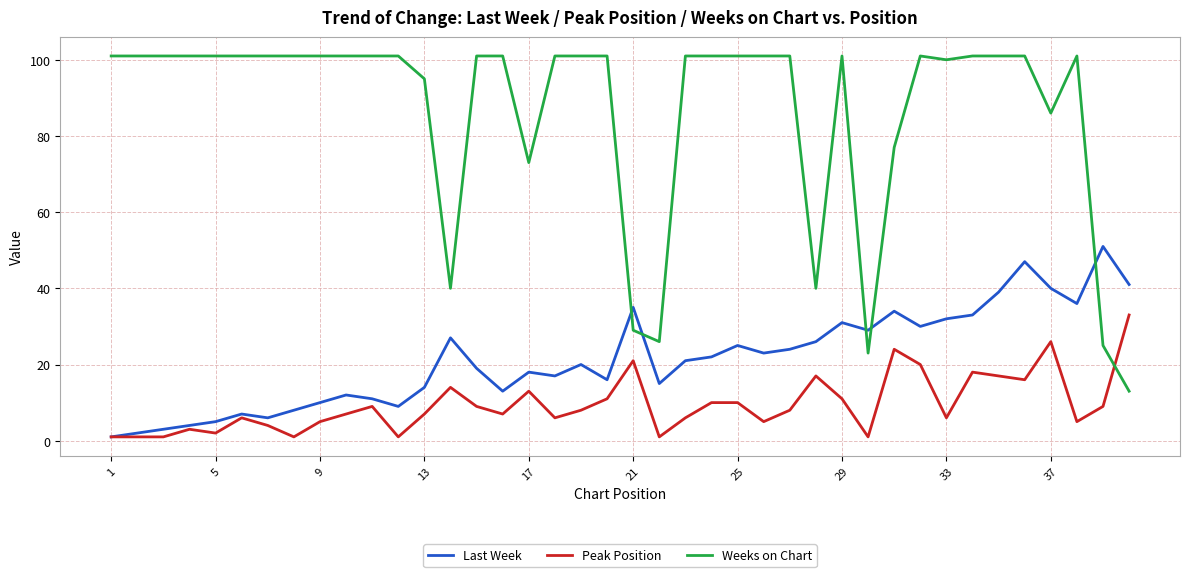

What is the minimum value for Weeks on Chart?

13